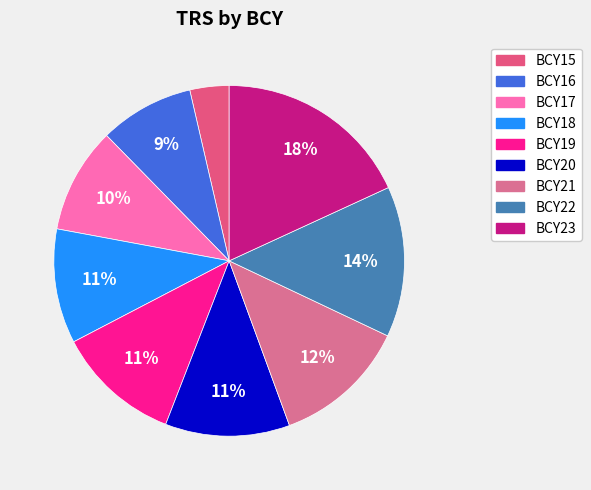

Does BCY18 account for over 50% of the chart?

No